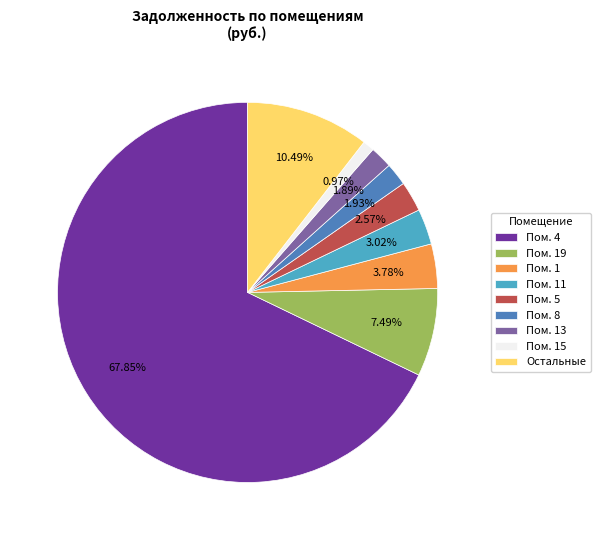

Which has a higher value, Пом. 1 or Пом. 13?

Пом. 1